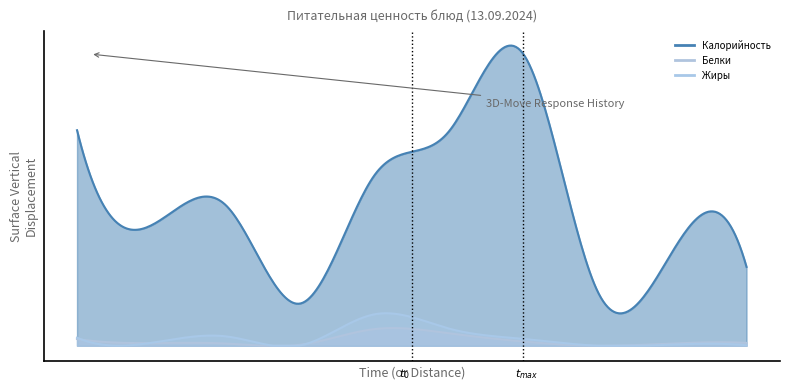

At Бутерброд с маслом и сыром, list the series in order from smallest to largest.

Белки, Жиры, Калорийность